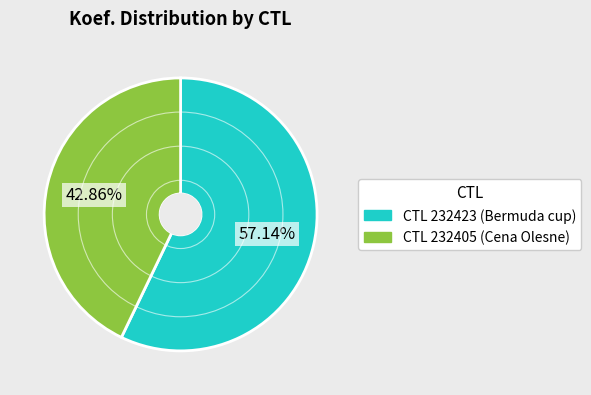

Is there a majority slice in this chart?

Yes